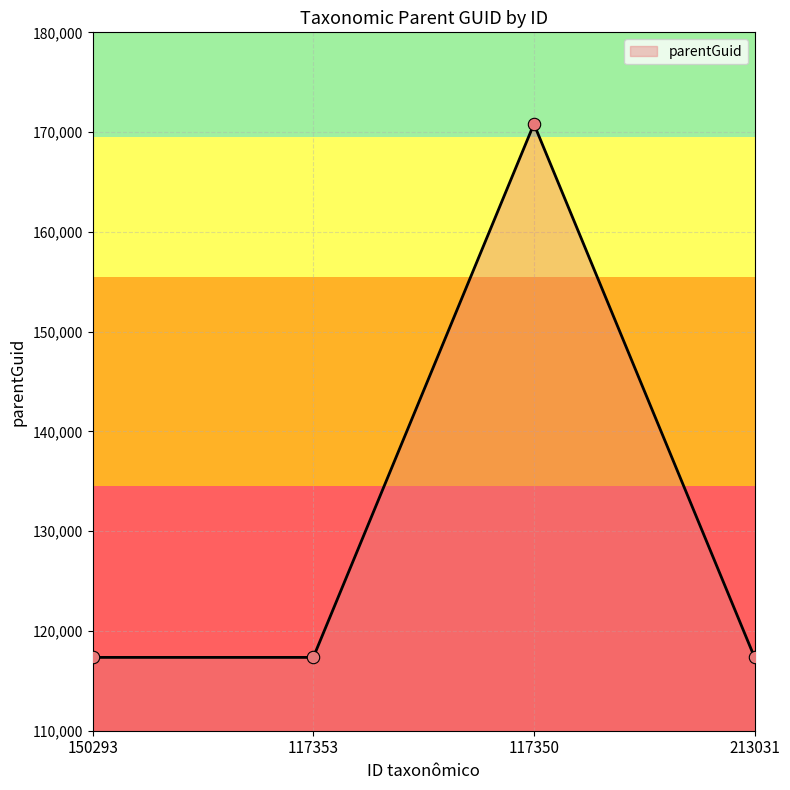

Approximately how many times larger is the value at 117353 compared to 213031?

1.0